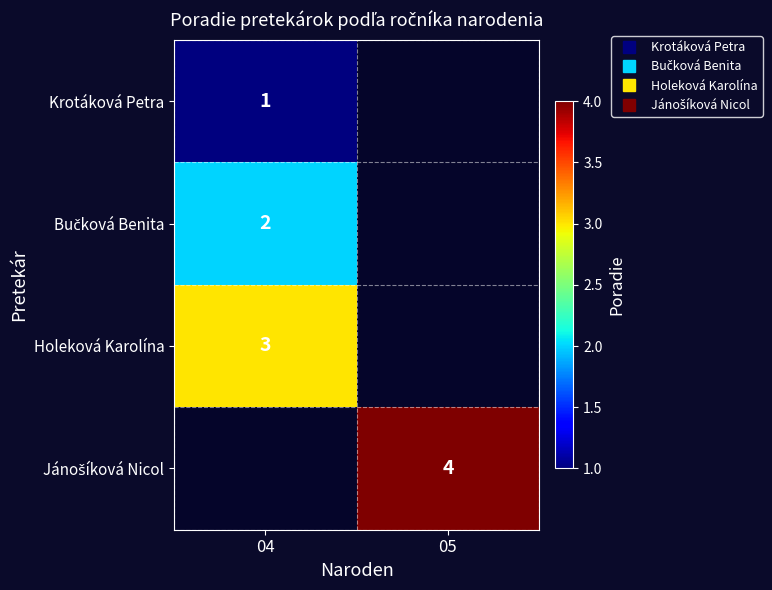

What is the spread (max minus min) of values at 04?

2.0